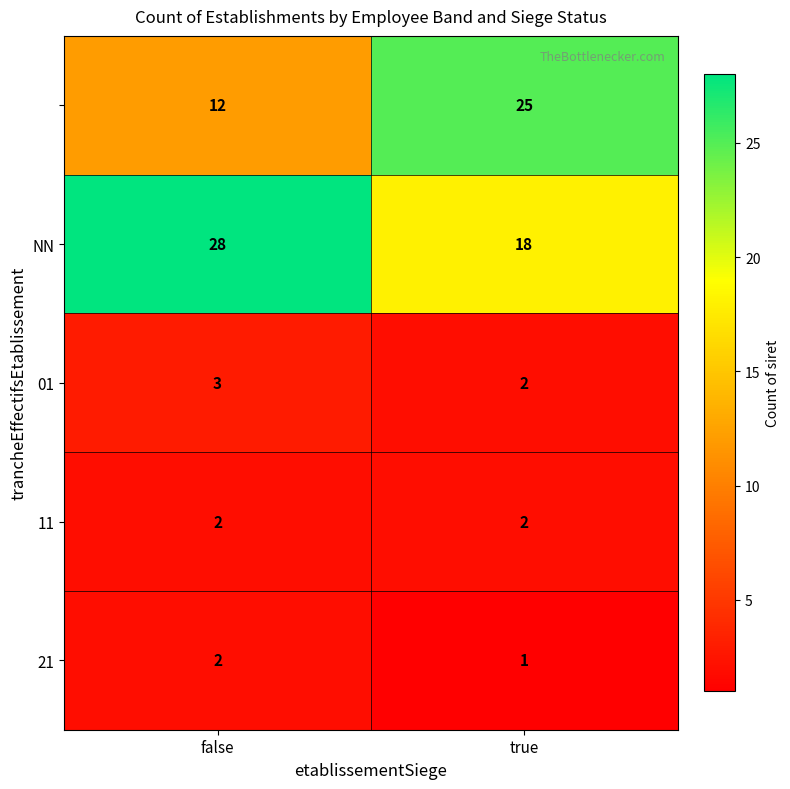

What is the spread (max minus min) of values at true?

24